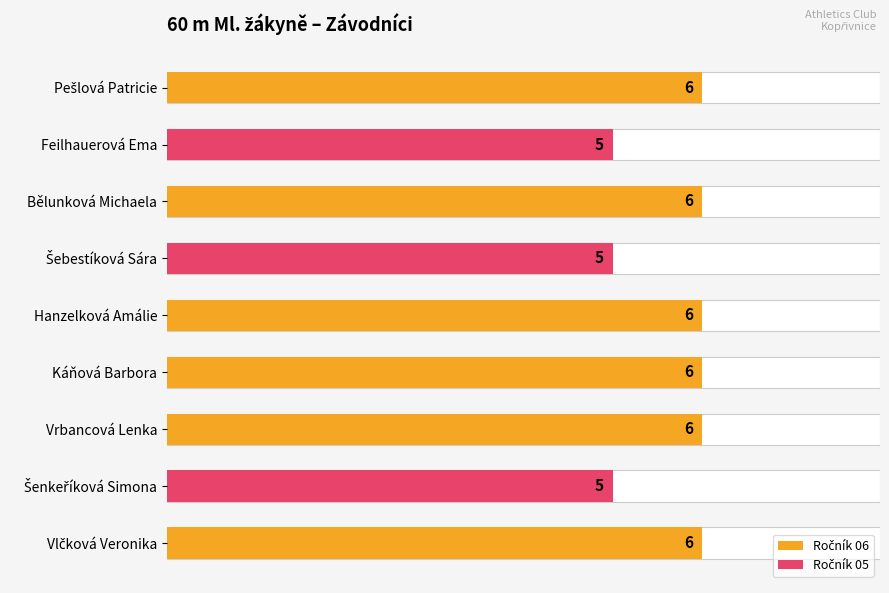

List the labels in order of value, smallest first.

Feilhauerová Ema, Šebestíková Sára, Šenkeříková Simona, Pešlová Patricie, Bělunková Michaela, Hanzelková Amálie, Káňová Barbora, Vrbancová Lenka, Vlčková Veronika